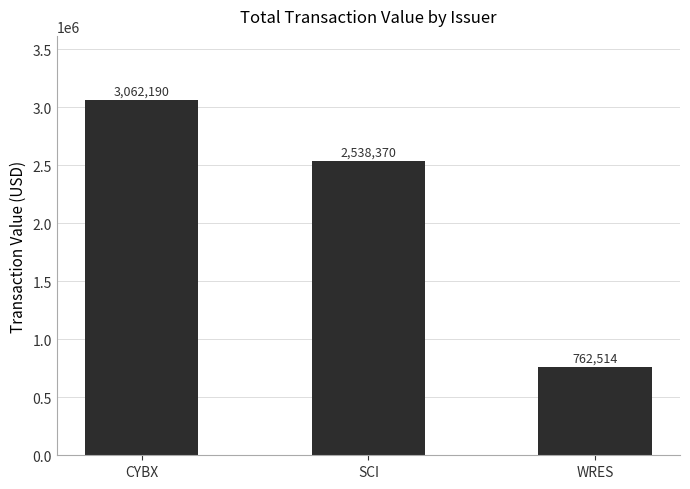

Count the values in the range 762514 to 3062190.

3